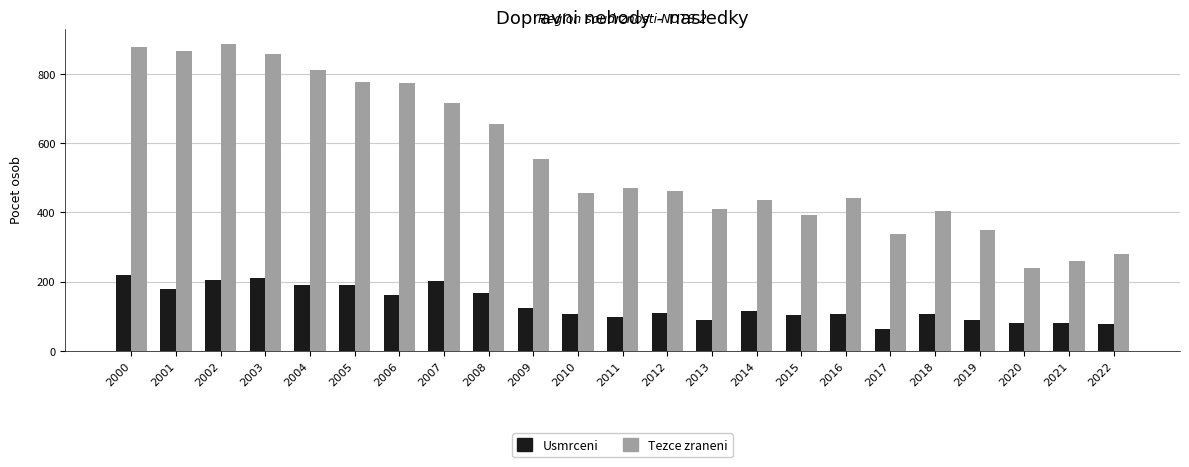

At which label does Usmrceni reach its peak?

2000